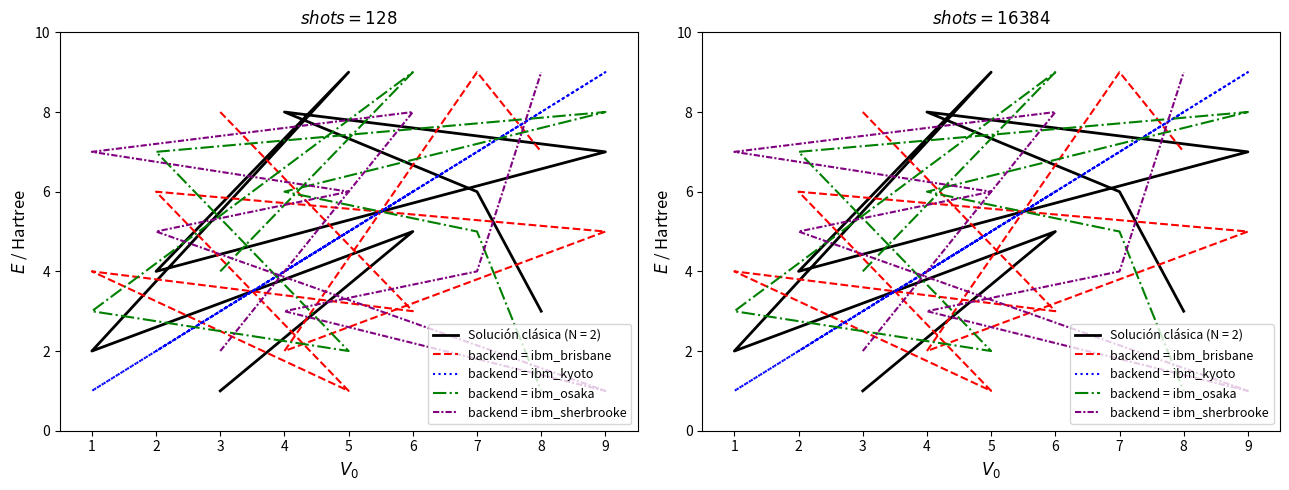

Between which two adjacent categories do backend = ibm_sherbrooke and backend = ibm_osaka first intersect?

6 and 1